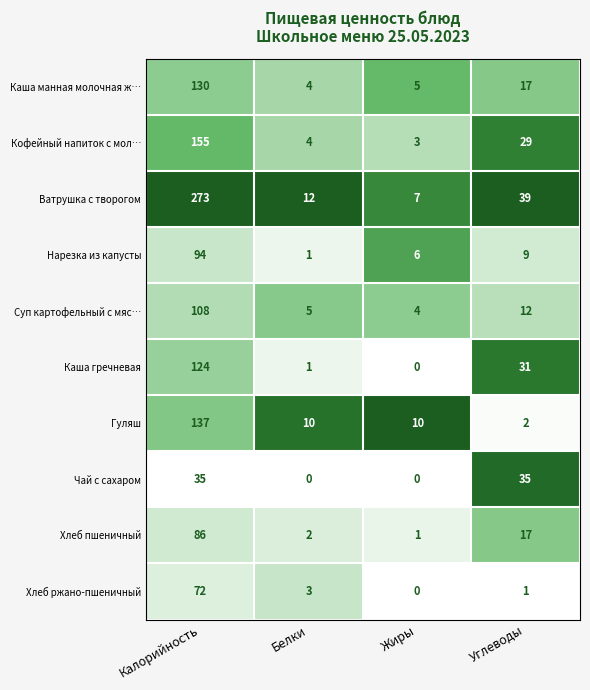

List the series in order of their peak value, highest first.

Ватрушка с творогом, Кофейный напиток с мол…, Гуляш, Каша манная молочная ж…, Каша гречневая, Суп картофельный с мяс…, Нарезка из капусты, Хлеб пшеничный, Хлеб ржано-пшеничный, Чай с сахаром